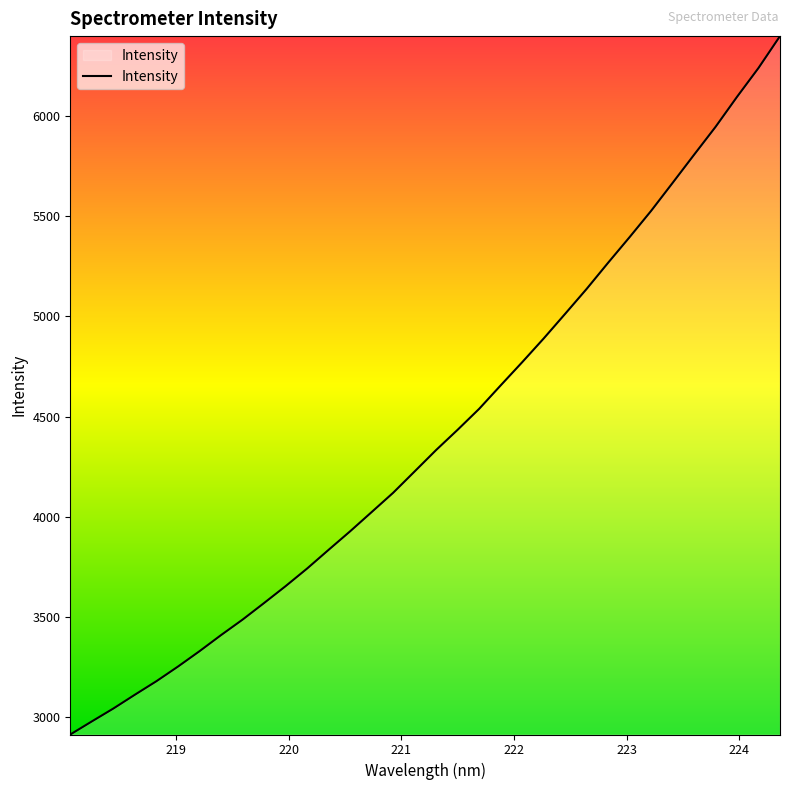

What is the smallest value displayed?

2914.8